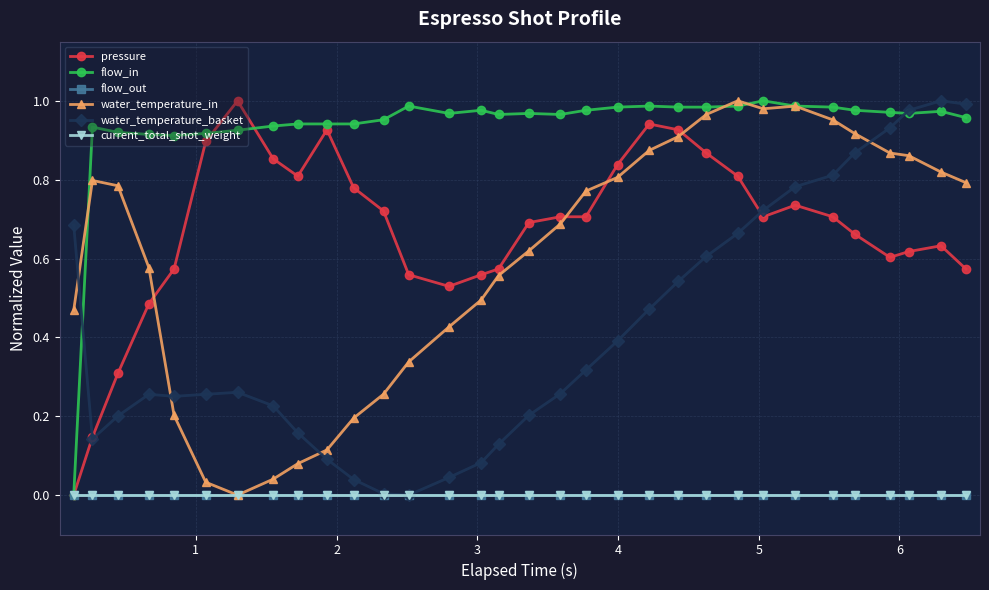

Is this an area chart (filled region under the line)?

No